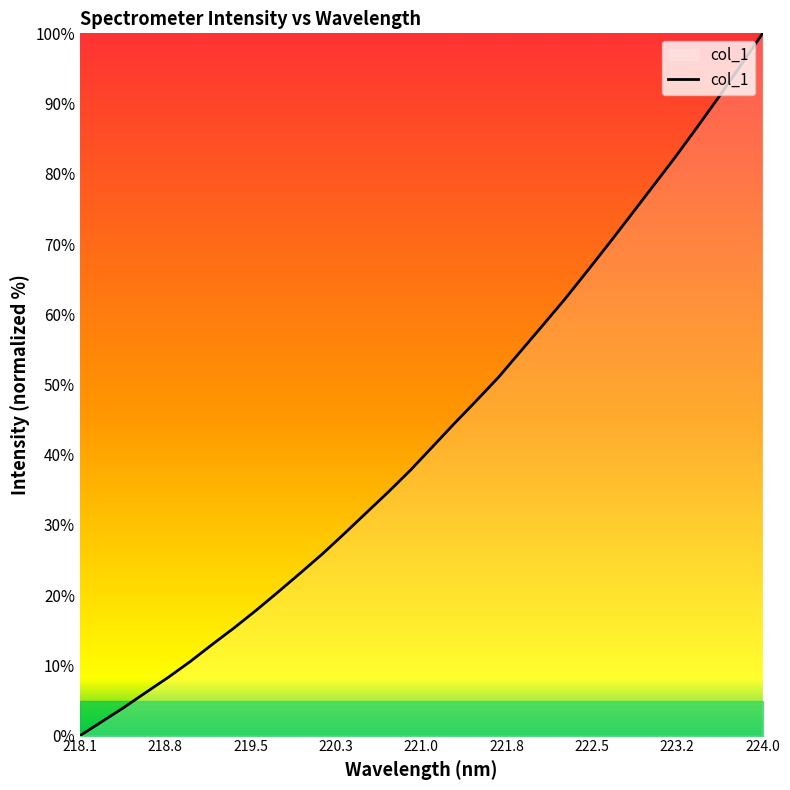

What is the maximum value shown in the chart?

100.0